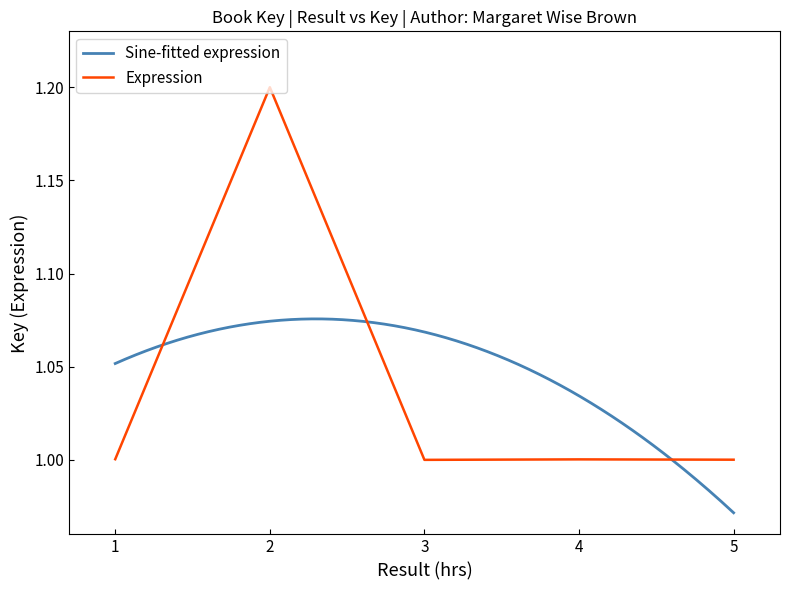

True or false: the data shows 1.0 at 5.

True